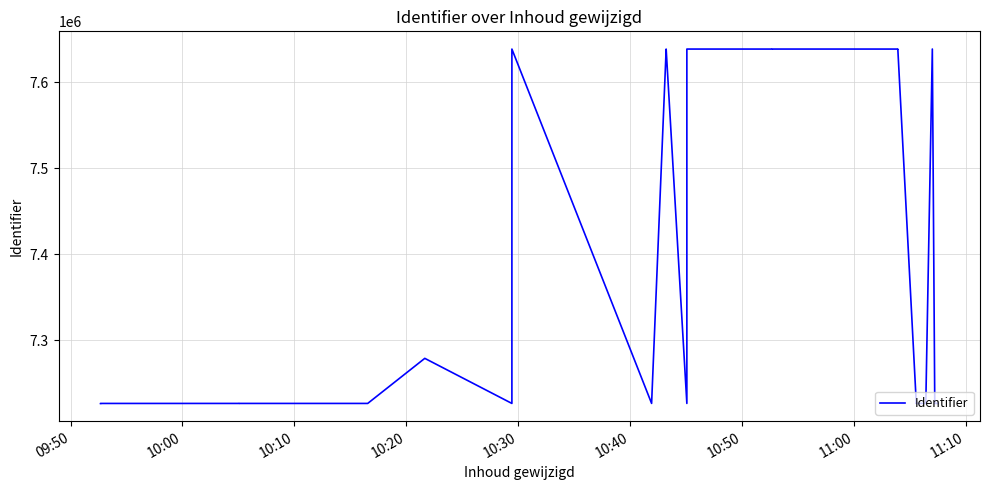

What is the sum of all values?

214150498